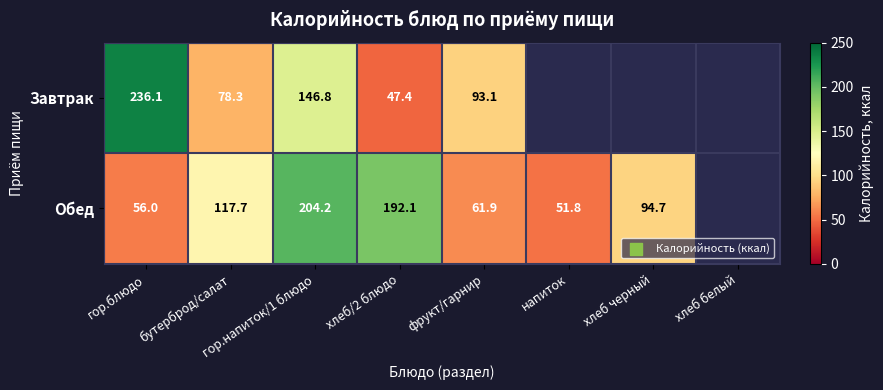

Between напиток and гор.блюдо, which is larger?

гор.блюдо